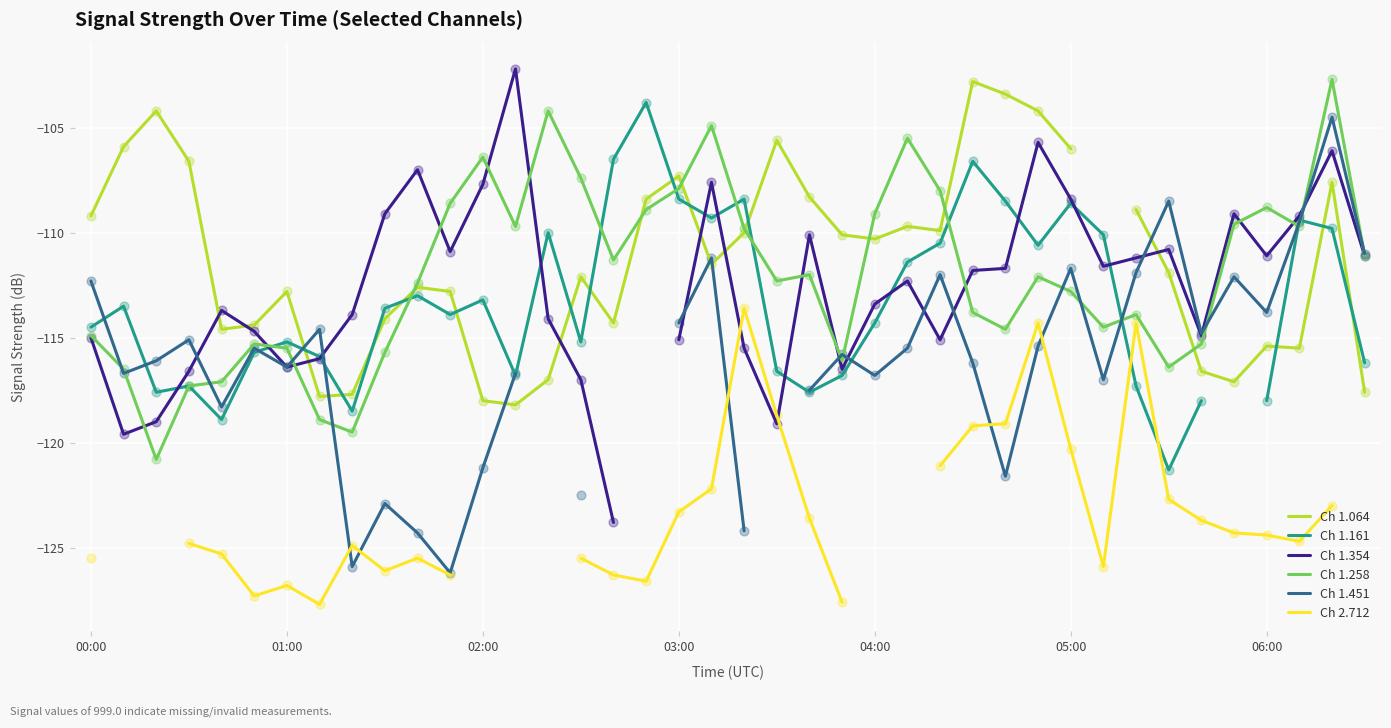

Which series contains the lowest Y value?

Ch 2.712